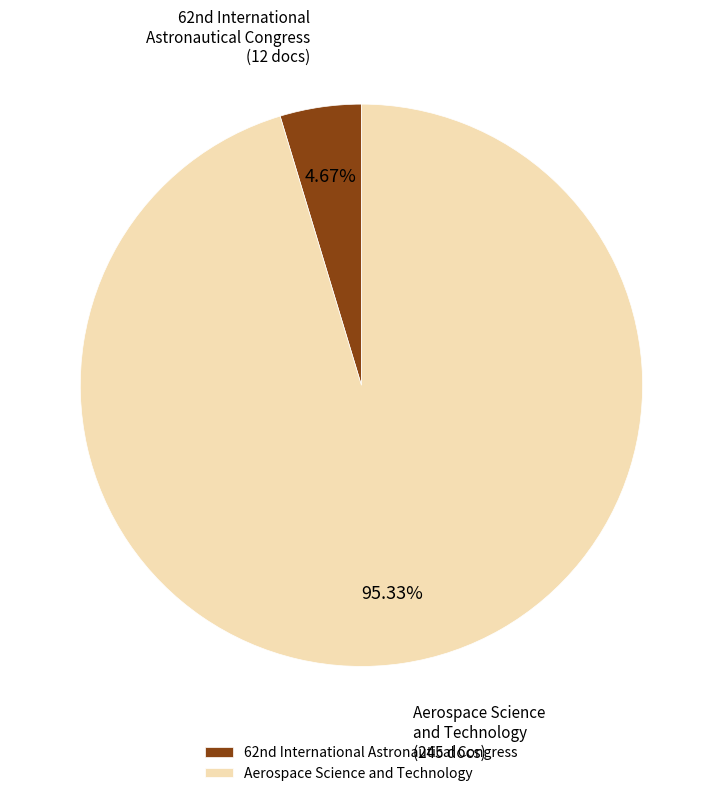

The Aerospace Science and Technology slice represents 81% of the pie. True or false?

False